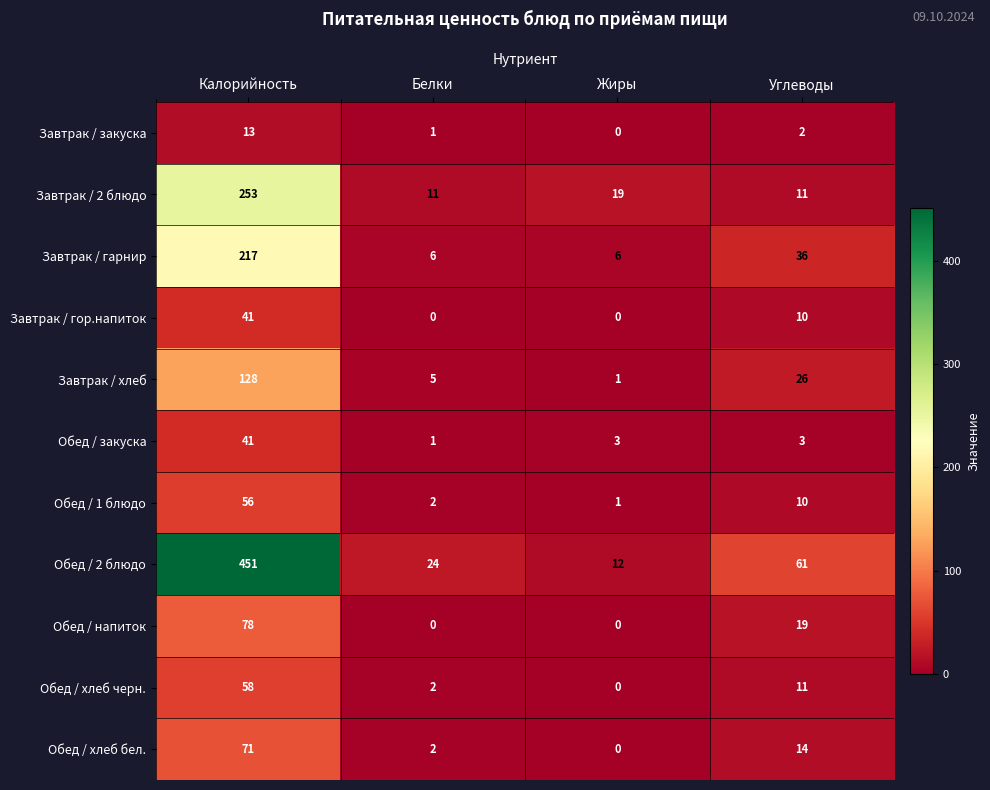

Which series has the largest total across all categories?

Обед / 2 блюдо